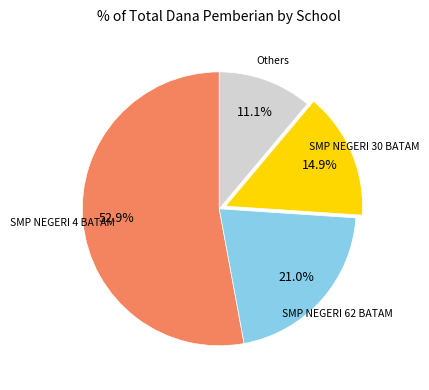

Is there a majority slice in this chart?

Yes